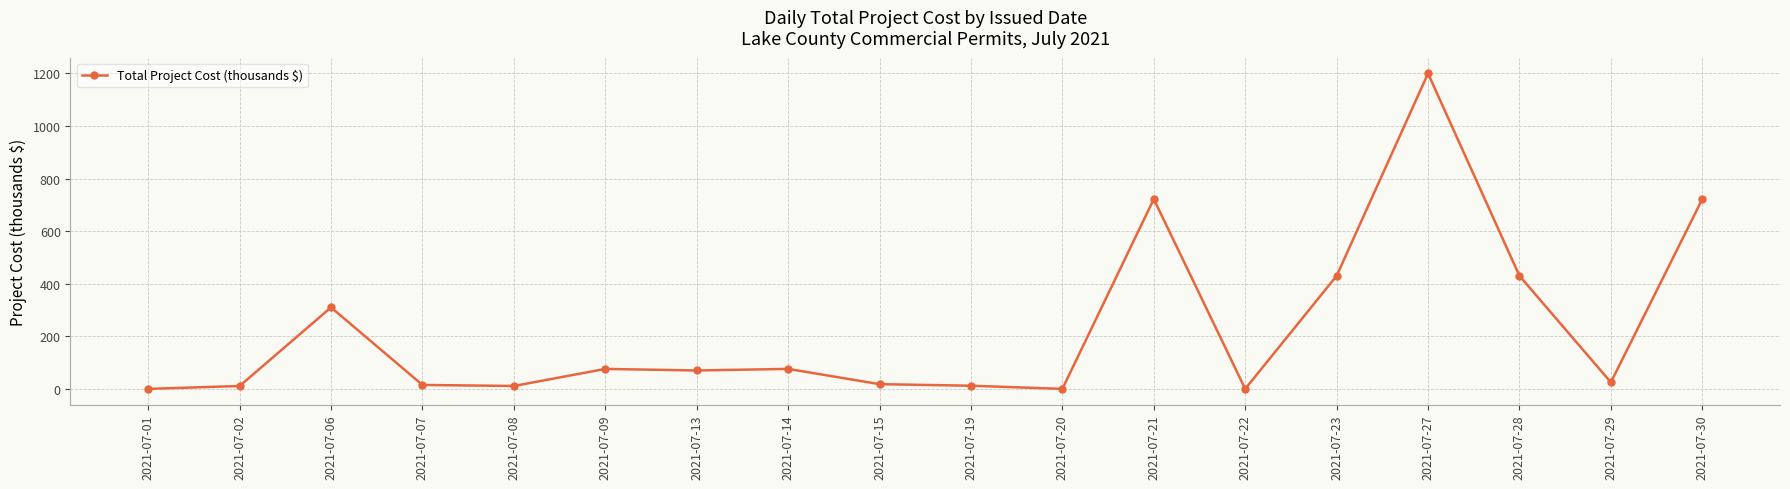

What is the change in value from 2021-07-06 to 2021-07-30?

+412